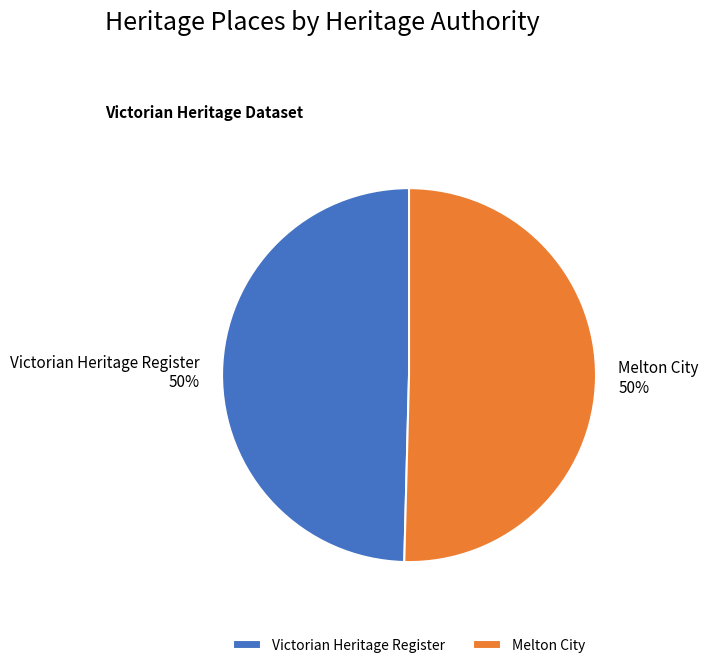

What is the ratio of the value at Melton City to the value at Victorian Heritage Register?

1.0